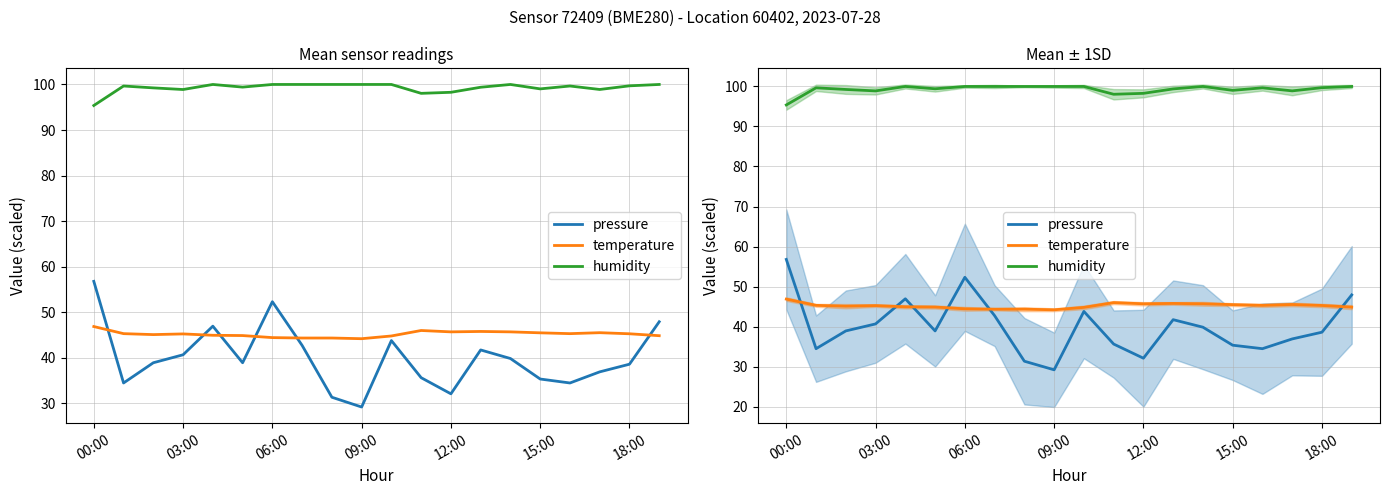

Which series changed the most between 03:00 and 8?

pressure